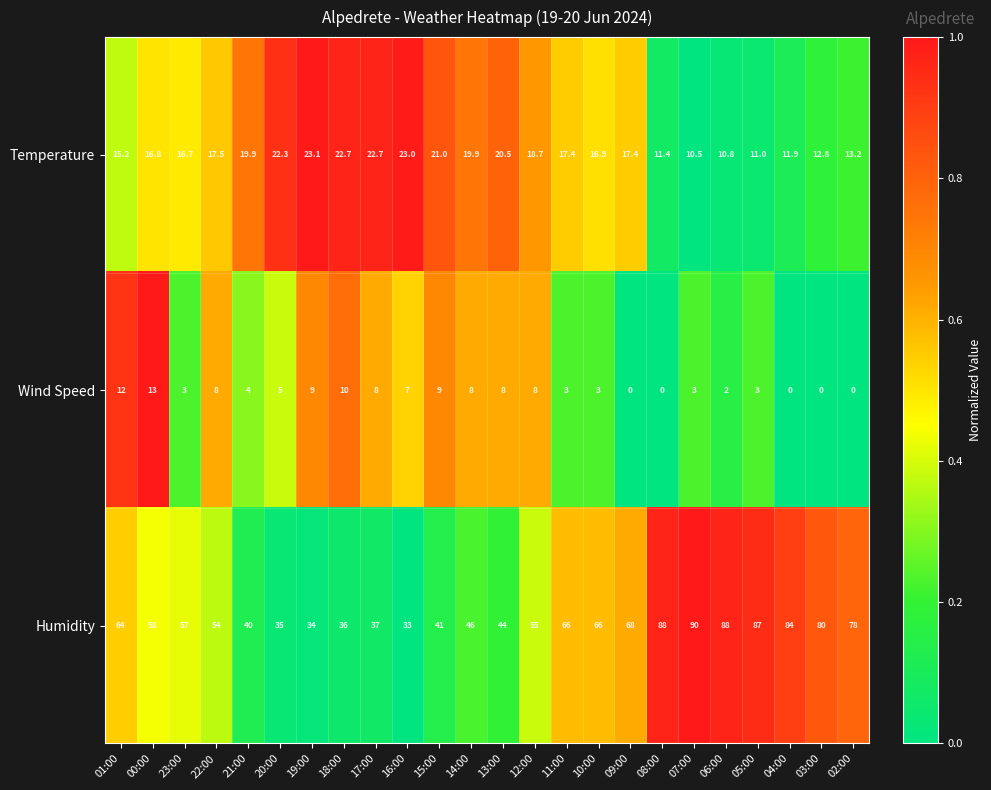

How many values in Wind Speed are above zero?

19